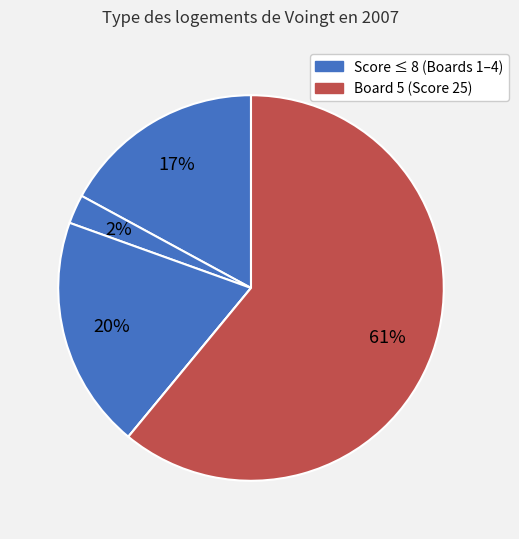

How many segments does this pie chart have?

5